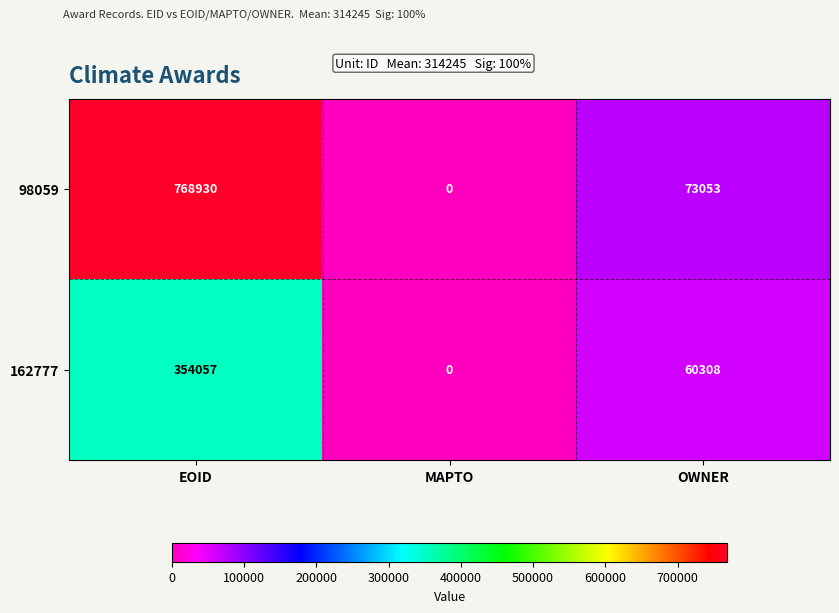

At which category is the sum across all series the highest?

EOID